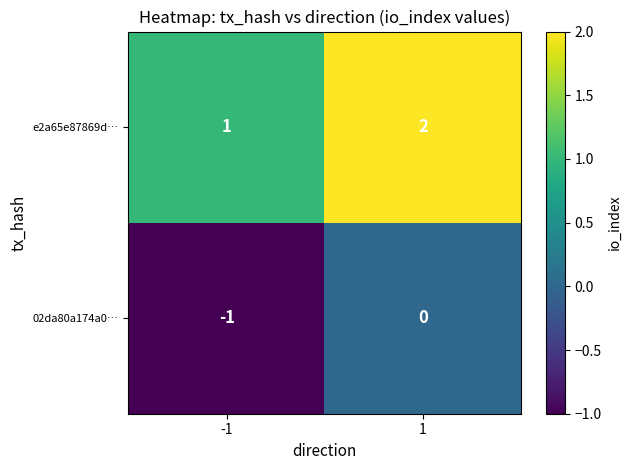

Reading left to right, extract all data points from this chart.

e2a65e87869d…: 1	2
02da80a174a0…: -1	0